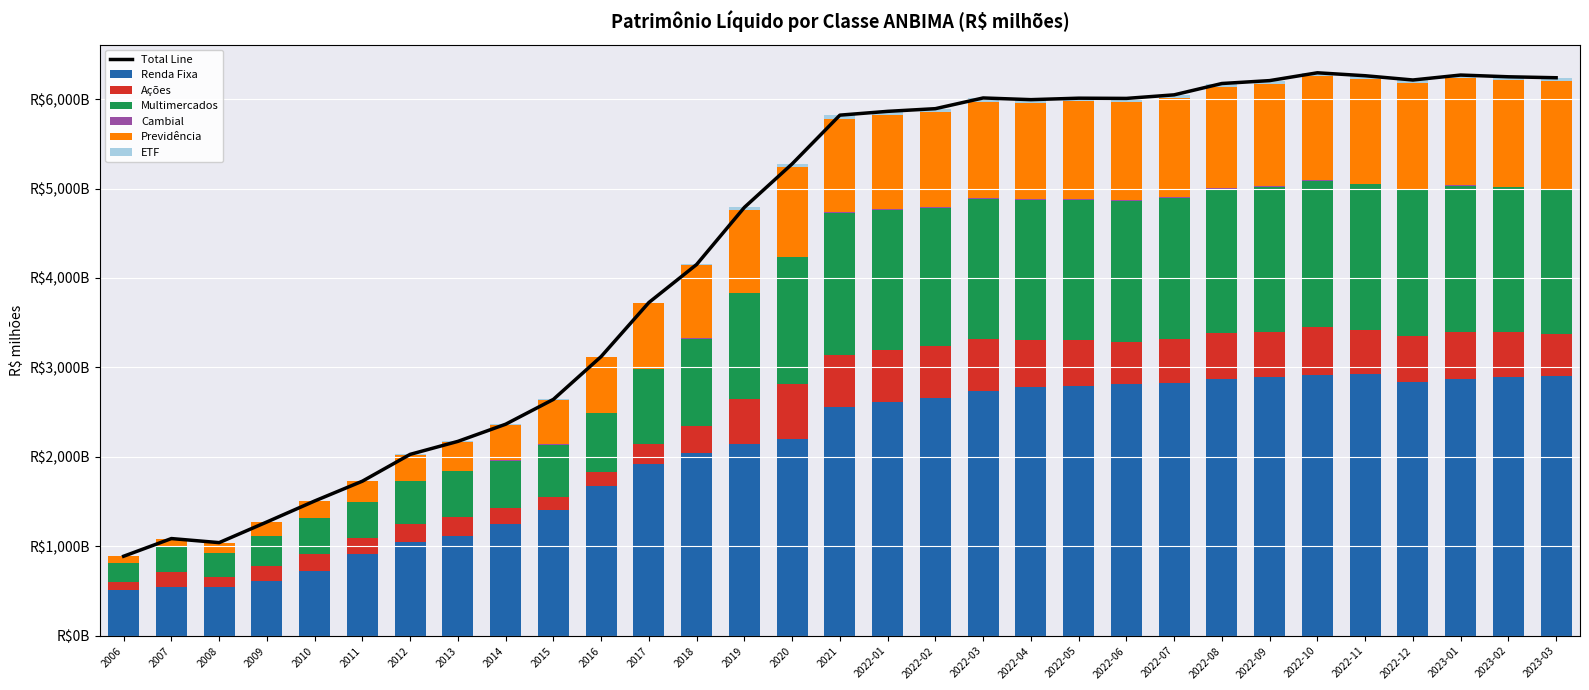

Reading right to left, transcribe all the data shown in this chart.

Renda Fixa: 2023-03=2905459.0	2023-02=2898952.7	2023-01=2869223.2	2022-12=2833225.1	2022-11=2923374.6	2022-10=2915691.7	2022-09=2890937.8	2022-08=2874406.3	2022-07=2824734.5	2022-06=2815075.8	2022-05=2787368.6	2022-04=2777314.9	2022-03=2739956.5	2022-02=2663236.8	2022-01=2610796.0	2021=2558945.8	2020=2200963.2	2019=2149058.4	2018=2045000.2	2017=1917191.3	2016=1676674.6	2015=1407334.4	2014=1248175.8	2013=1121056.2	2012=1050899.3	2011=911217.9	2010=726139.1	2009=618938.3	2008=549665.7	2007=545333.9	2006=510238.3
Ações: 2023-03=472876.1	2023-02=494886.7	2023-01=528822.6	2022-12=522575.6	2022-11=499467.6	2022-10=532092.9	2022-09=506721.2	2022-08=515023.9	2022-07=492453.9	2022-06=474863.9	2022-05=520277.6	2022-04=524555.1	2022-03=583066.9	2022-02=573270.8	2022-01=585592.5	2021=583949.4	2020=613405.7	2019=496491.5	2018=306006.9	2017=228181.5	2016=149946.8	2015=139630.2	2014=176254.4	2013=205989.6	2012=202561.0	2011=181485.1	2010=189058.7	2009=166002.2	2008=112475.7	2007=169355.5	2006=88211.5
Multimercados: 2023-03=1612360.5	2023-02=1618981.4	2023-01=1635339.8	2022-12=1630852.6	2022-11=1624296.2	2022-10=1635866.5	2022-09=1618935.7	2022-08=1608978.1	2022-07=1576294.6	2022-06=1574840.5	2022-05=1566743.2	2022-04=1569429.6	2022-03=1564854.1	2022-02=1548433.2	2022-01=1566537.7	2021=1581966.2	2020=1415059.7	2019=1181921.1	2018=972610.2	2017=836825.3	2016=665691.0	2015=590238.6	2014=534694.3	2013=510462.7	2012=478600.7	2011=401462.3	2010=405222.3	2009=335925.5	2008=266145.1	2007=276059.4	2006=213348.2
Cambial: 2023-03=6554.6	2023-02=7120.7	2023-01=7627.7	2022-12=8054.8	2022-11=7861.0	2022-10=7843.8	2022-09=8187.8	2022-08=8549.3	2022-07=8490.4	2022-06=9107.9	2022-05=7656.6	2022-04=8155.5	2022-03=8202.7	2022-02=8527.5	2022-01=7684.2	2021=8046.2	2020=6671.1	2019=3916.9	2018=4365.4	2017=3079.8	2016=3823.0	2015=6381.0	2014=3093.7	2013=2192.8	2012=796.6	2011=924.3	2010=863.4	2009=650.8	2008=768.8	2007=694.2	2006=1279.8
Previdência: 2023-03=1206226.2	2023-02=1194015.0	2023-01=1191057.9	2022-12=1179800.5	2022-11=1167837.9	2022-10=1162252.6	2022-09=1145449.5	2022-08=1130030.6	2022-07=1110705.3	2022-06=1098093.9	2022-05=1090982.1	2022-04=1075838.1	2022-03=1074319.1	2022-02=1058806.6	2022-01=1050482.3	2021=1043981.2	2020=1004448.8	2019=928759.5	2018=811589.6	2017=733769.9	2016=622060.5	2015=497007.9	2014=400146.6	2013=331161.2	2012=291658.4	2011=230874.7	2010=184105.1	2009=149020.4	2008=111413.2	2007=92558.6	2006=74534.6
ETF: 2023-03=34363.5	2023-02=34649.7	2023-01=35908.4	2022-12=38284.5	2022-11=37526.3	2022-10=39476.4	2022-09=35662.9	2022-08=36473.7	2022-07=34064.1	2022-06=34962.1	2022-05=36275.4	2022-04=37782.2	2022-03=41523.7	2022-02=39982.2	2022-01=41188.7	2021=43041.2	2020=34730.3	2019=29068.3	2018=11368.3	2017=6917.1	2016=3798.0	2015=2723.9	2014=3302.9	2013=3120.2	2012=4336.7	2011=3249.2	2010=2409.5	2009=2904.0	2008=1935.6	2007=3747.2	2006=2735.4